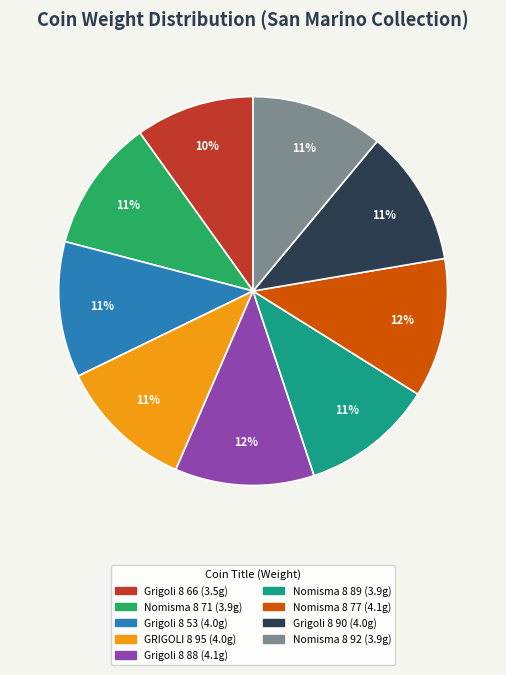

What is the smallest slice in the pie chart?

Grigoli 8 66